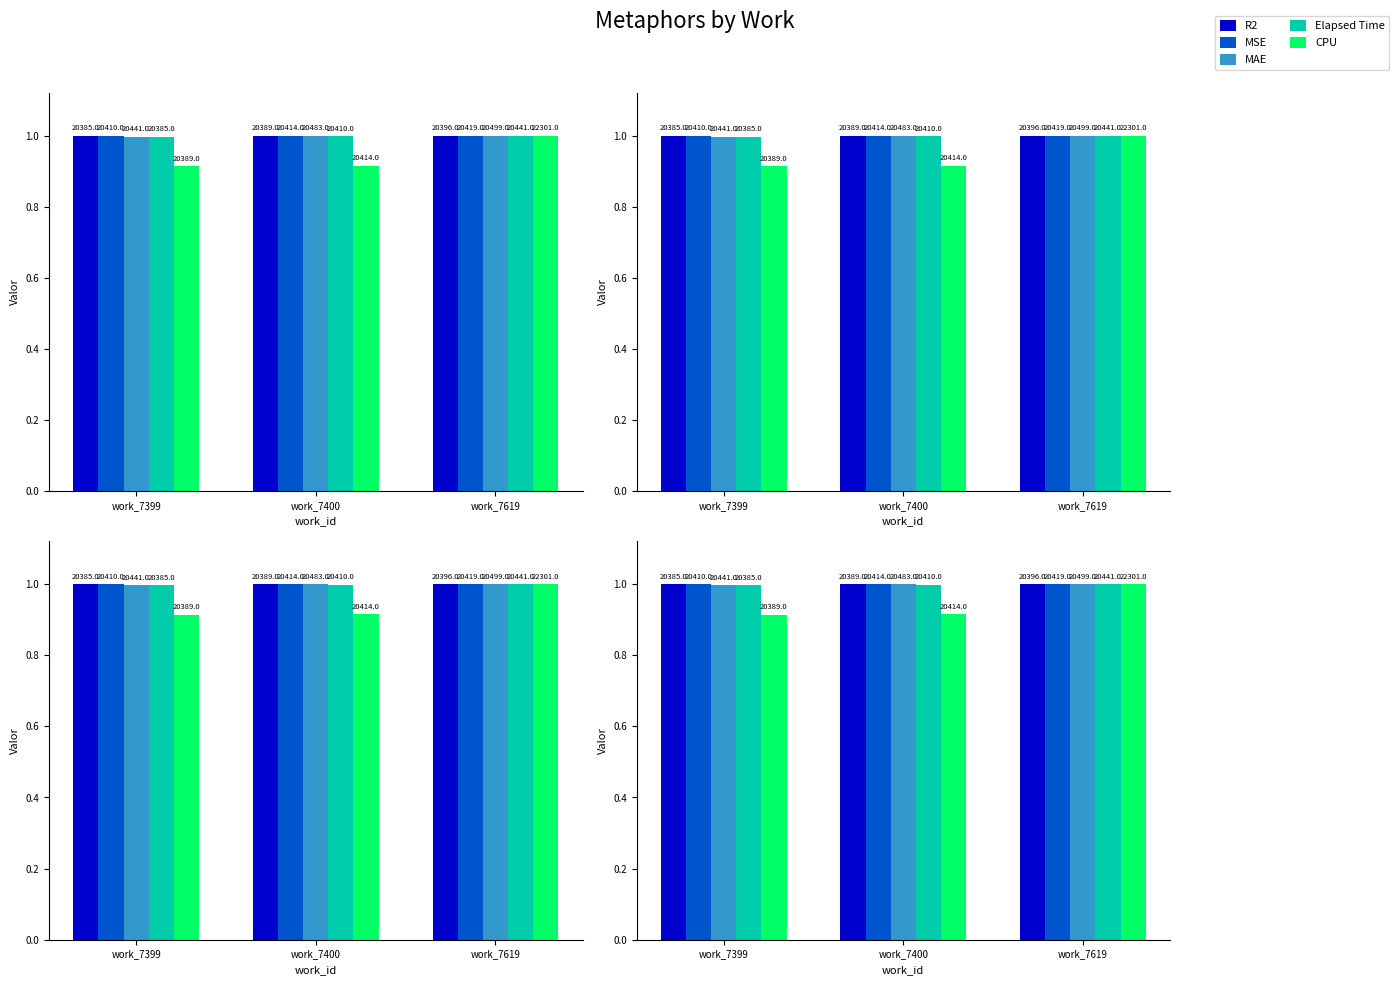

Between work_7619 and work_7399, which is larger?

work_7619